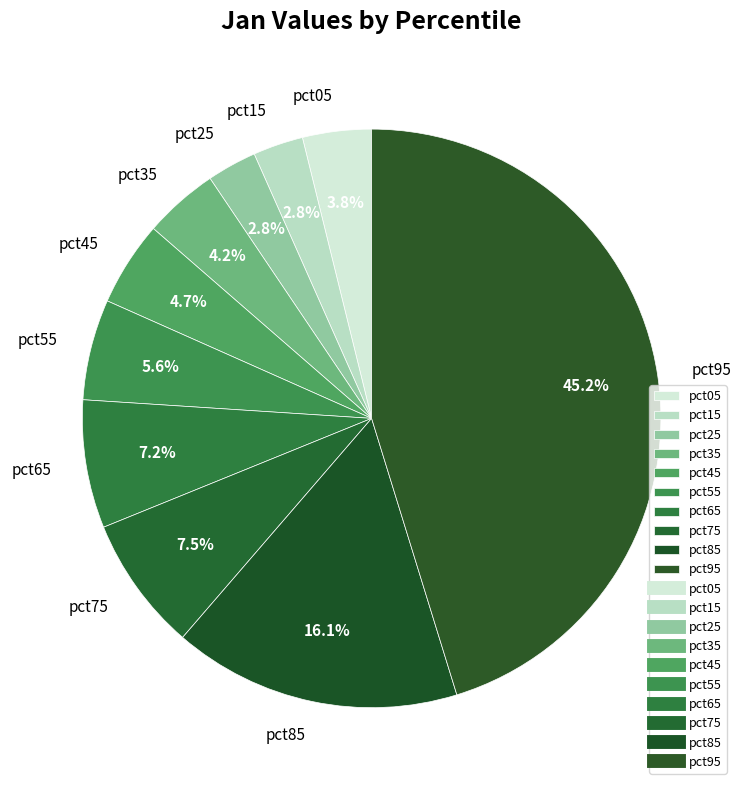

To the nearest percent, what is the difference between the pct05 and pct75 slice percentages?

4%